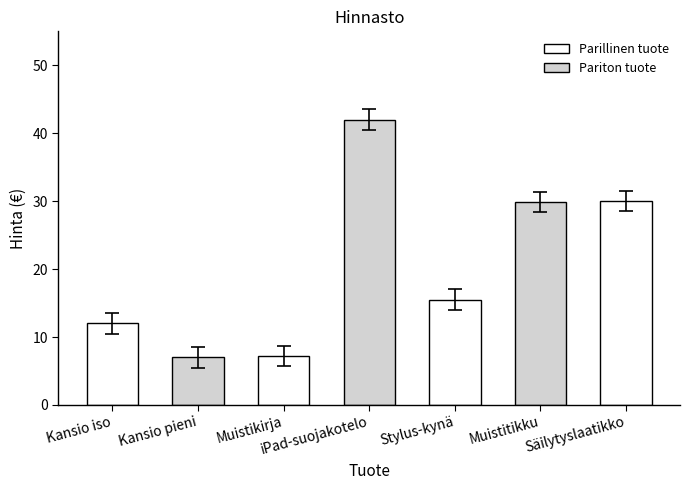

True or false: the data shows 14.2 at iPad-suojakotelo.

False